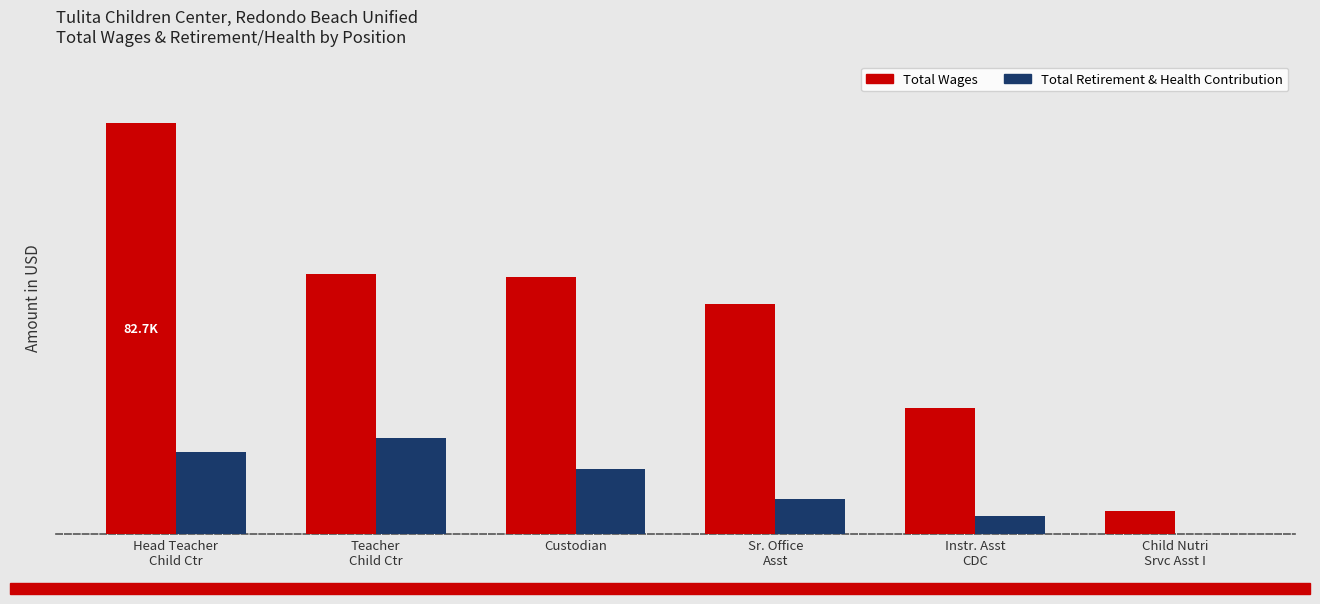

What are all the series names shown in the legend?

Total Wages, Total Retirement & Health Contribution